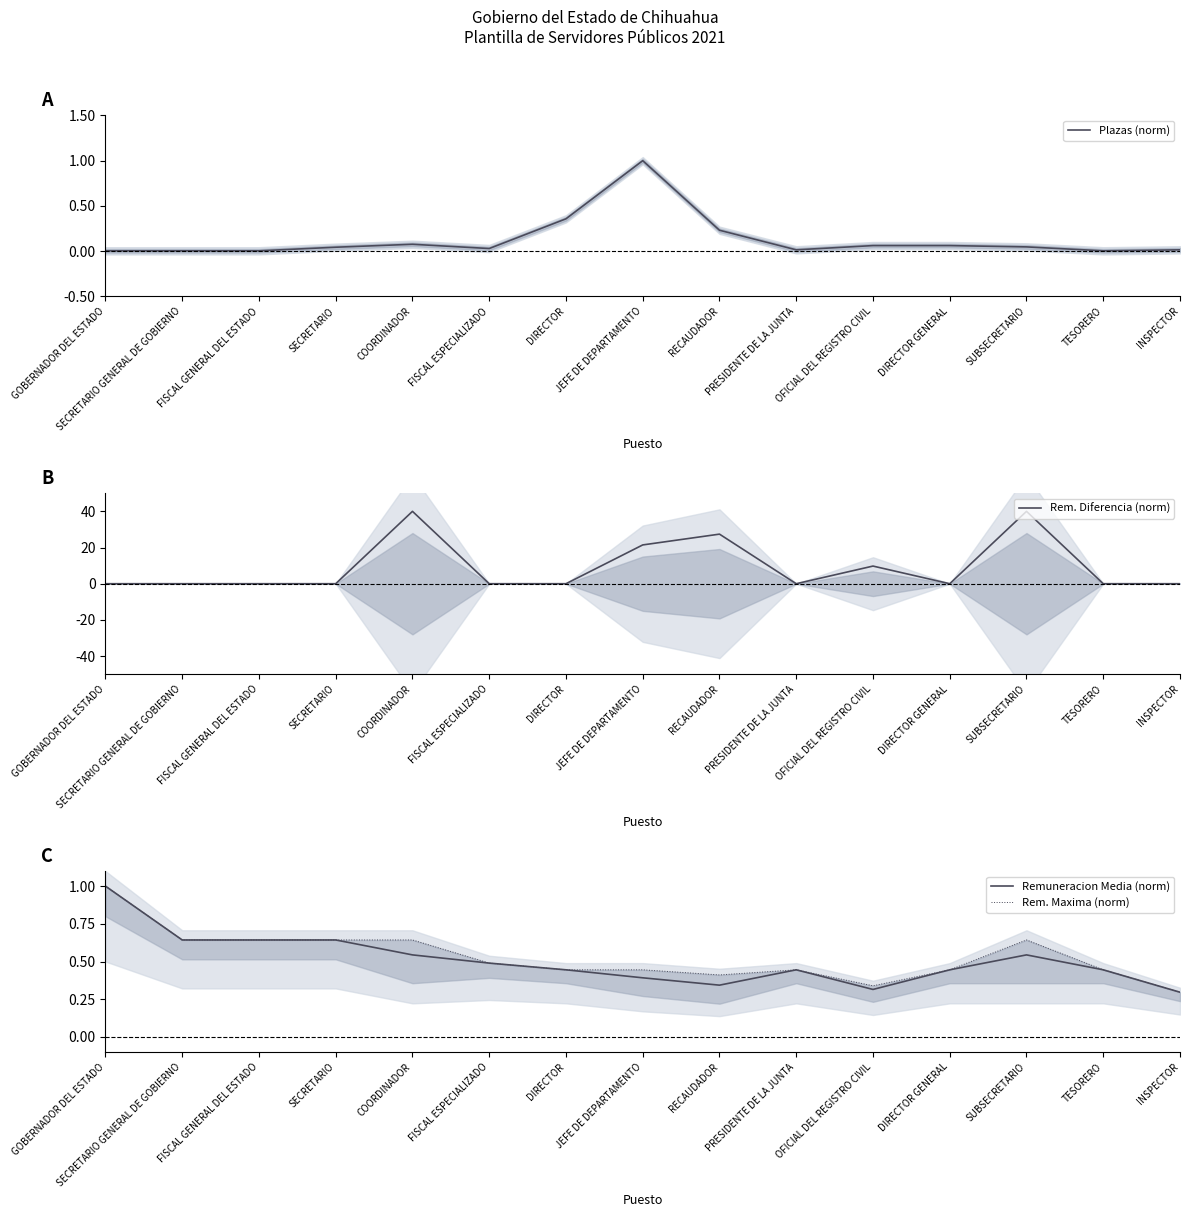

Between RECAUDADOR and PRESIDENTE DE LA JUNTA, which series saw the biggest shift?

Rem. Diferencia (norm)